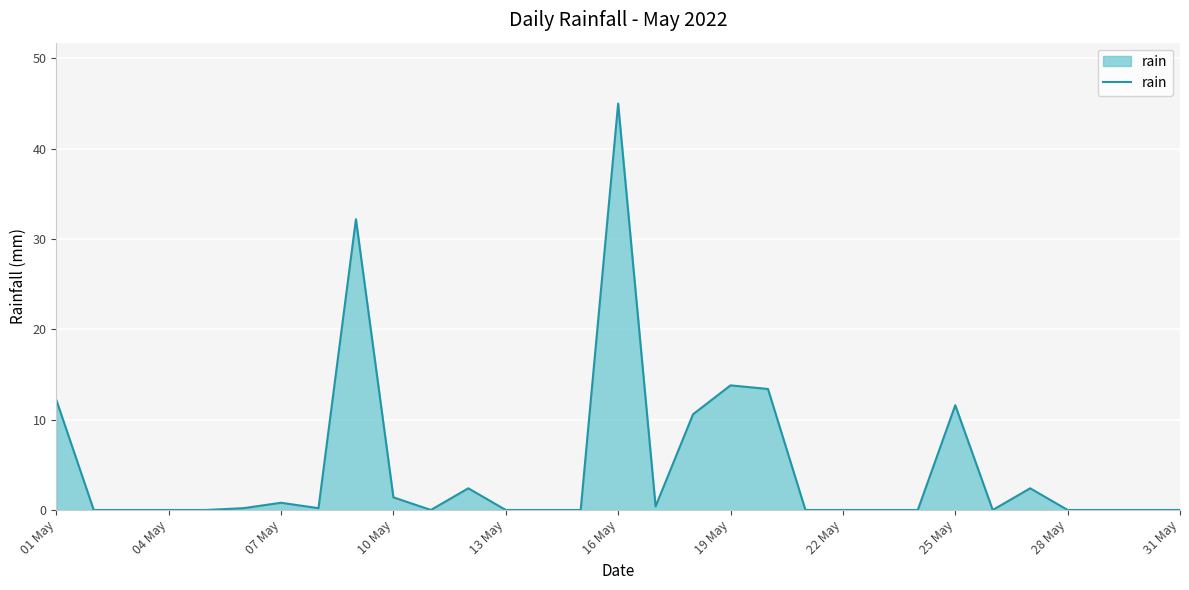

What is the difference between the maximum and minimum values?

45.0